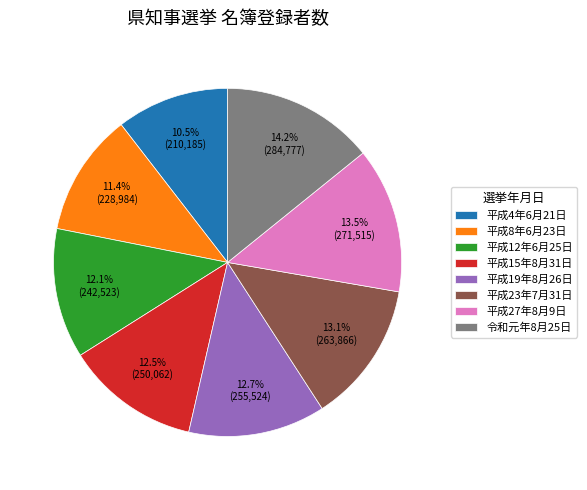

Does 平成8年6月23日 account for over 50% of the chart?

No